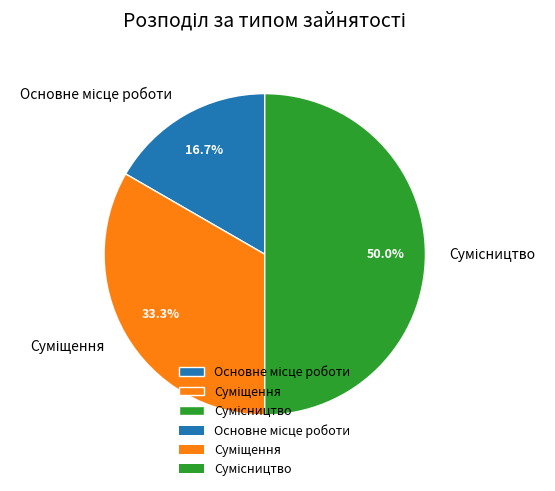

Rank the categories by value from lowest to highest.

Основне місце роботи, Суміщення, Сумісництво